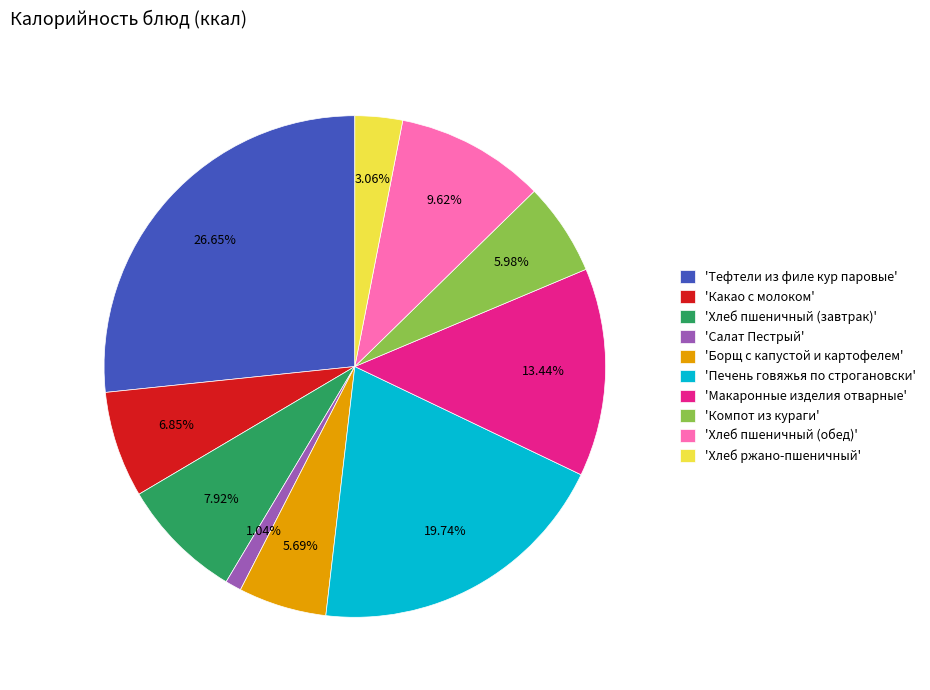

Which category has the biggest portion of the pie?

'Тефтели из филе кур паровые'